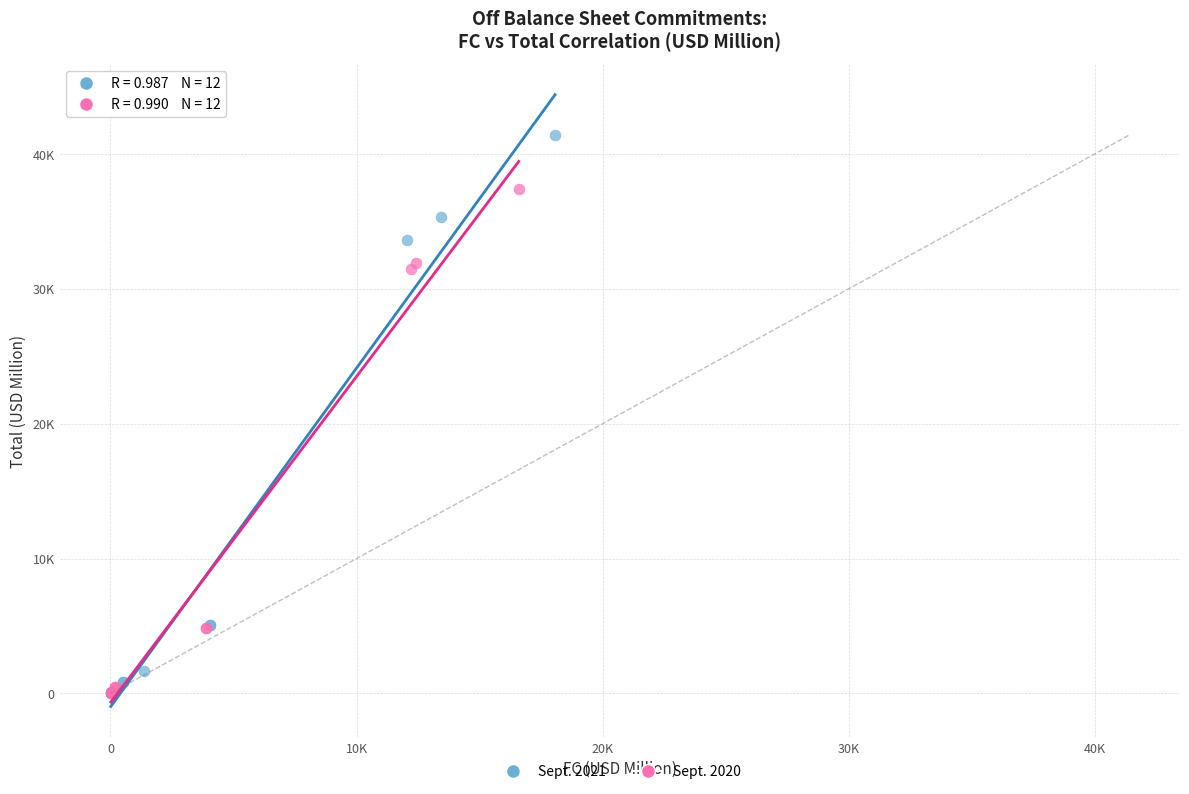

What are all the series names shown in the legend?

Sept. 2021, Sept. 2020